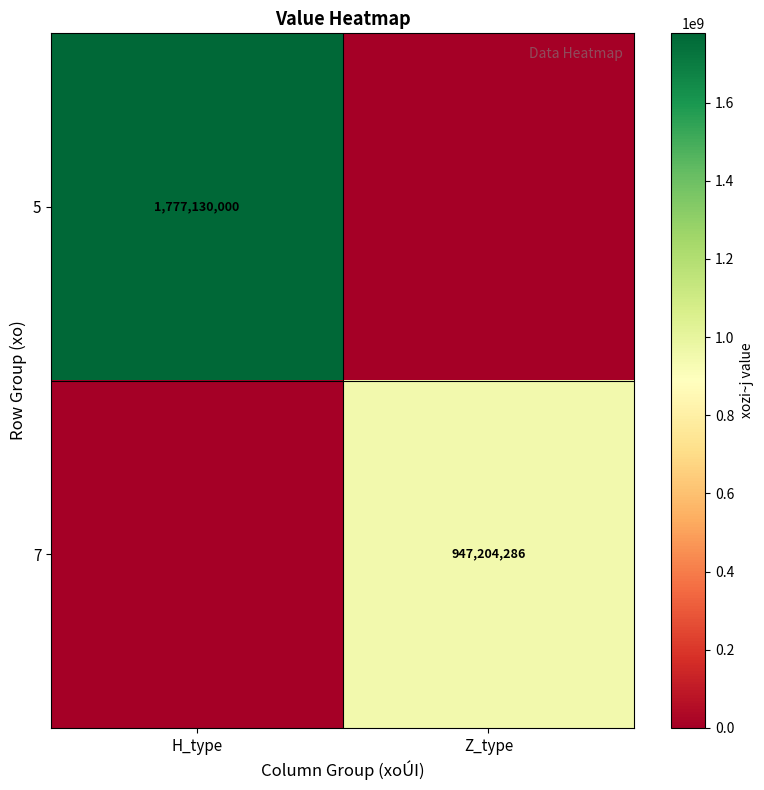

Is it true that 7 equals 947204286 at Z_type?

True